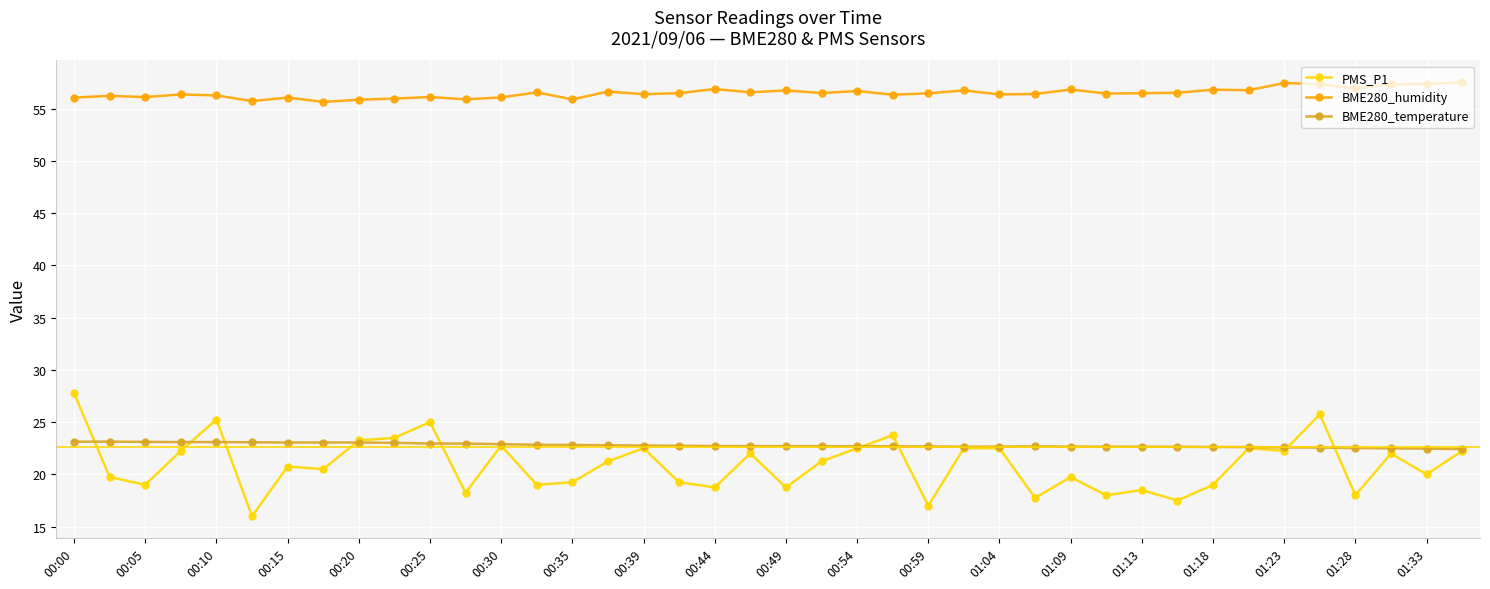

Which series has the largest total across all categories?

BME280_humidity